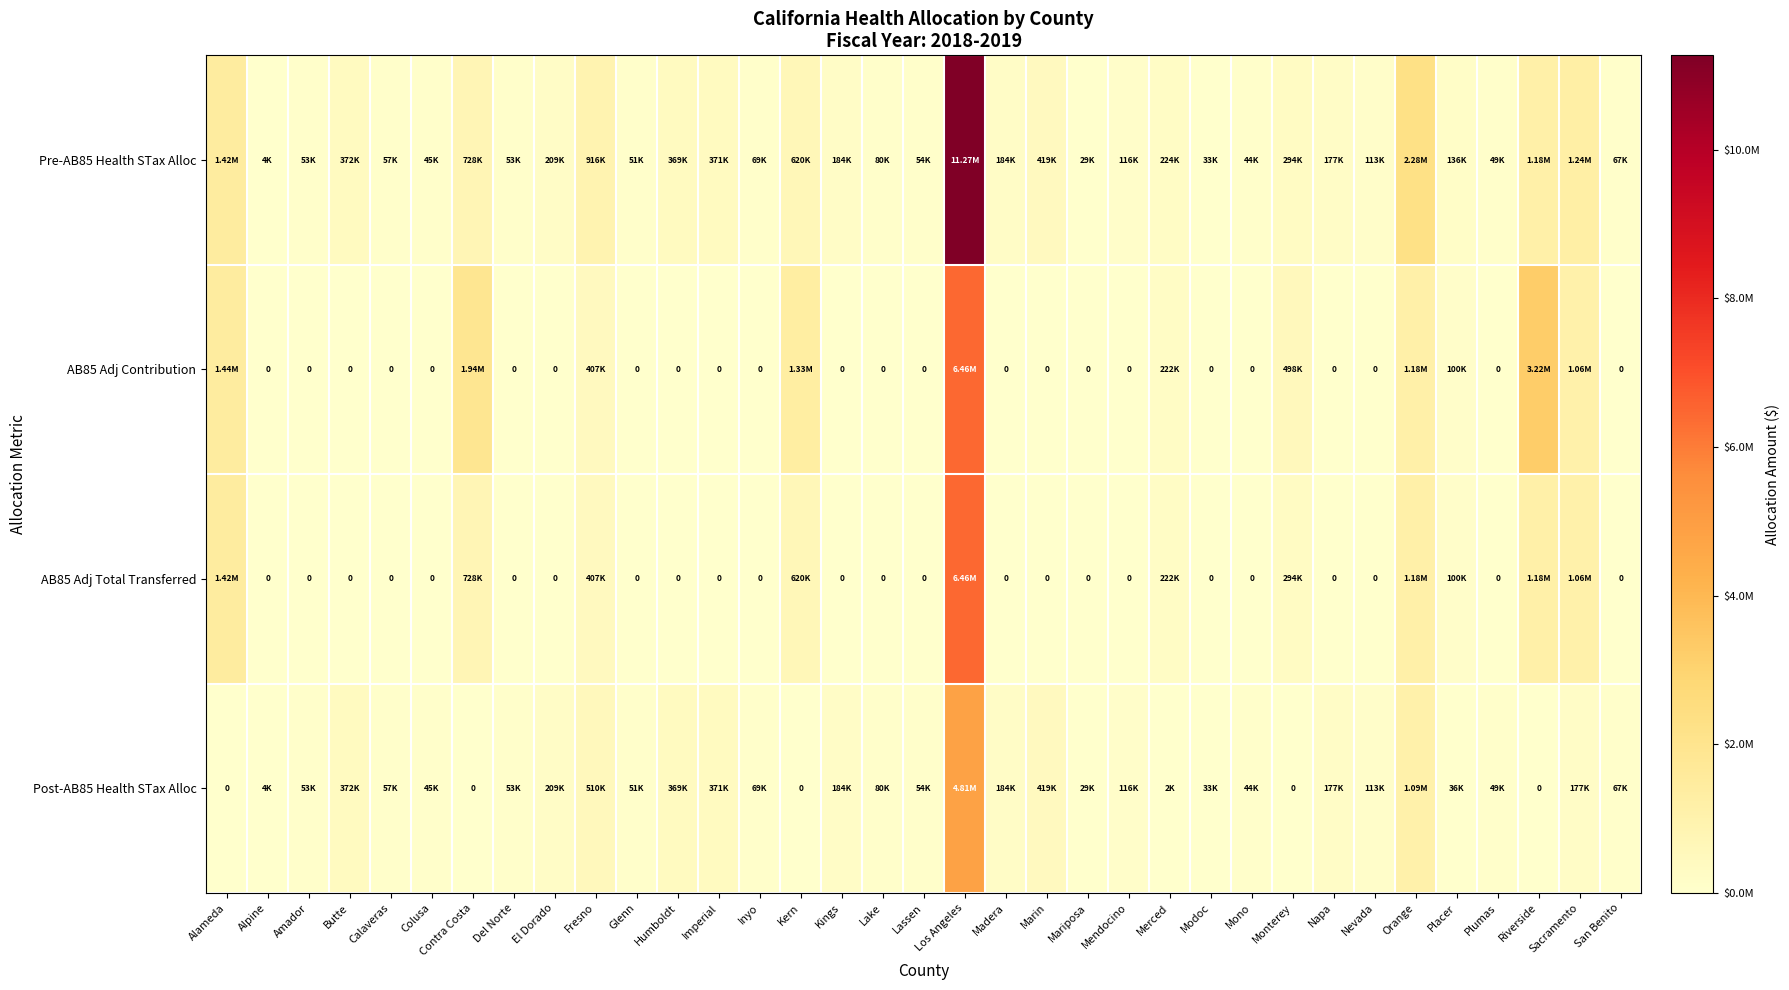

What is the spread (max minus min) of values at Mendocino?

116462.9